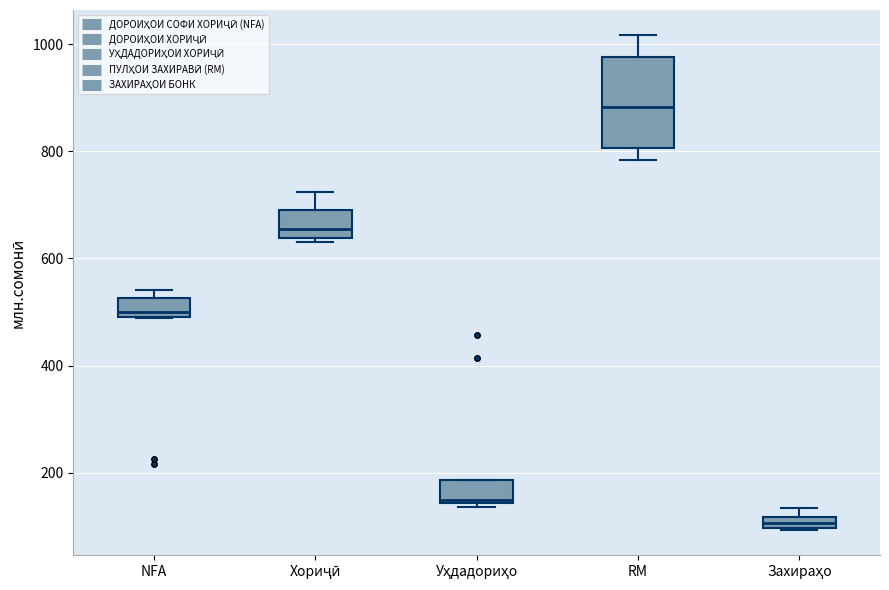

Which box's median line is the highest?

RM